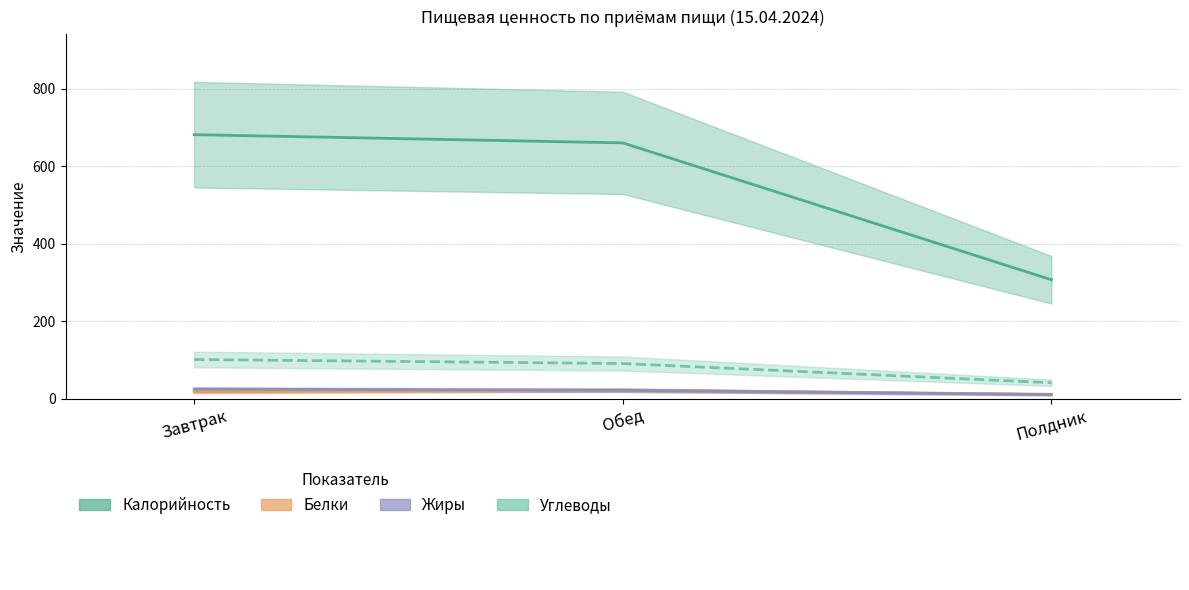

What is the average value of the Углеводы series?

77.7